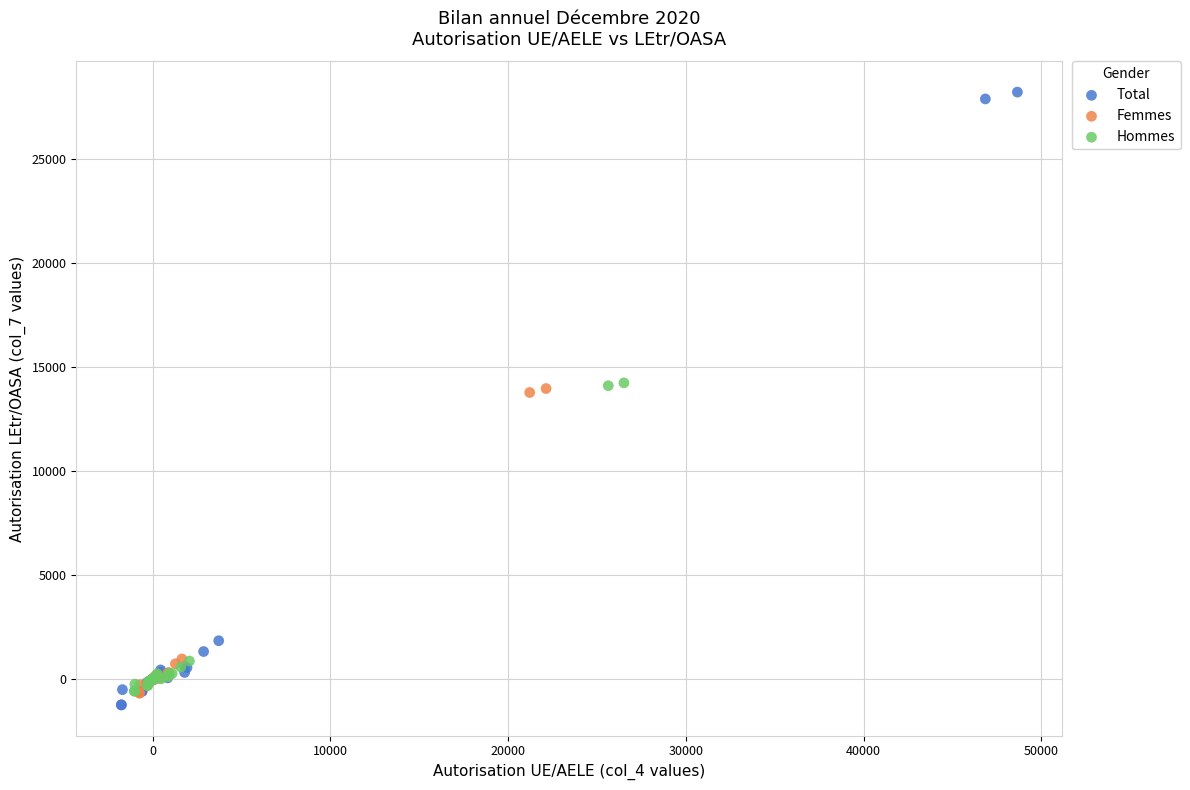

Which series has the widest spread of Y values?

Total